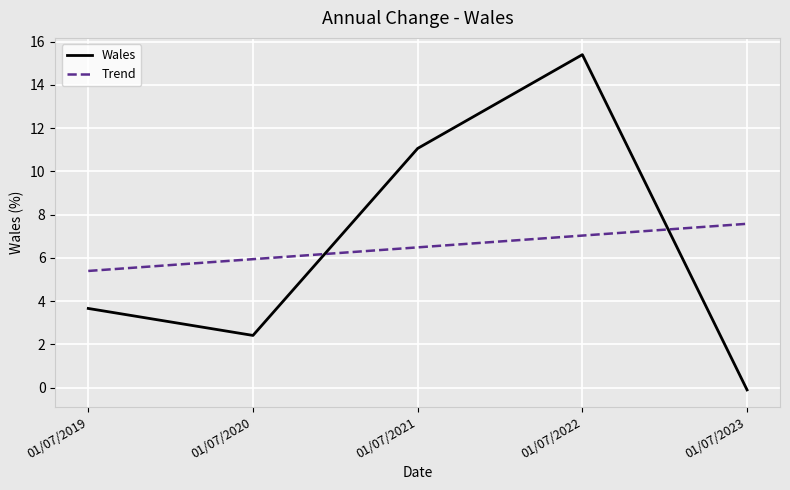

List the labels in order of value, largest first.

01/07/2022, 01/07/2021, 01/07/2019, 01/07/2020, 01/07/2023